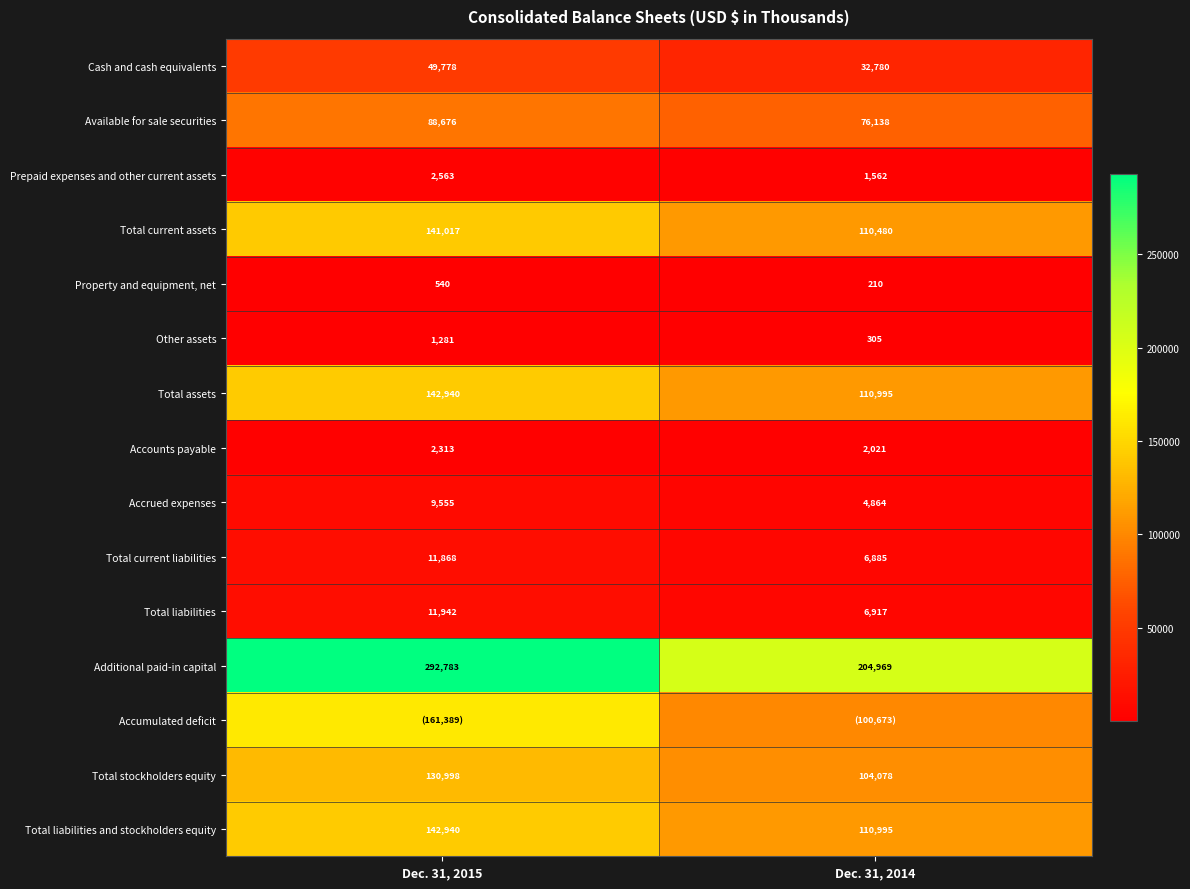

True or false: Available for sale securities has a value of 88676 at Dec. 31, 2015.

True